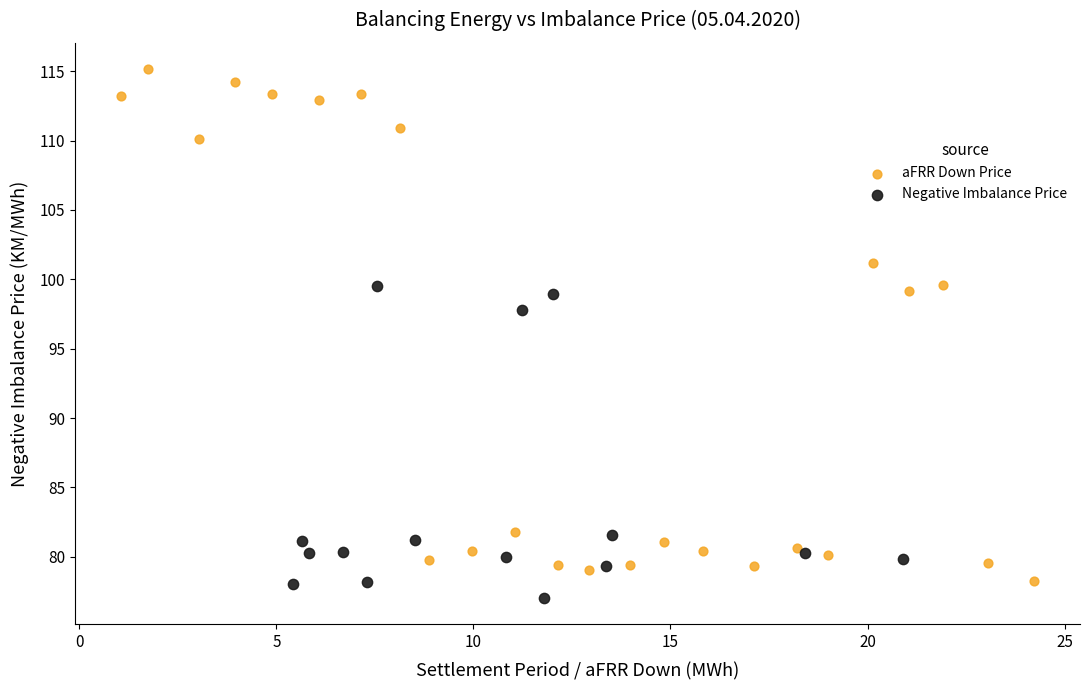

Which series has the largest Y range (max minus min)?

aFRR Down Price